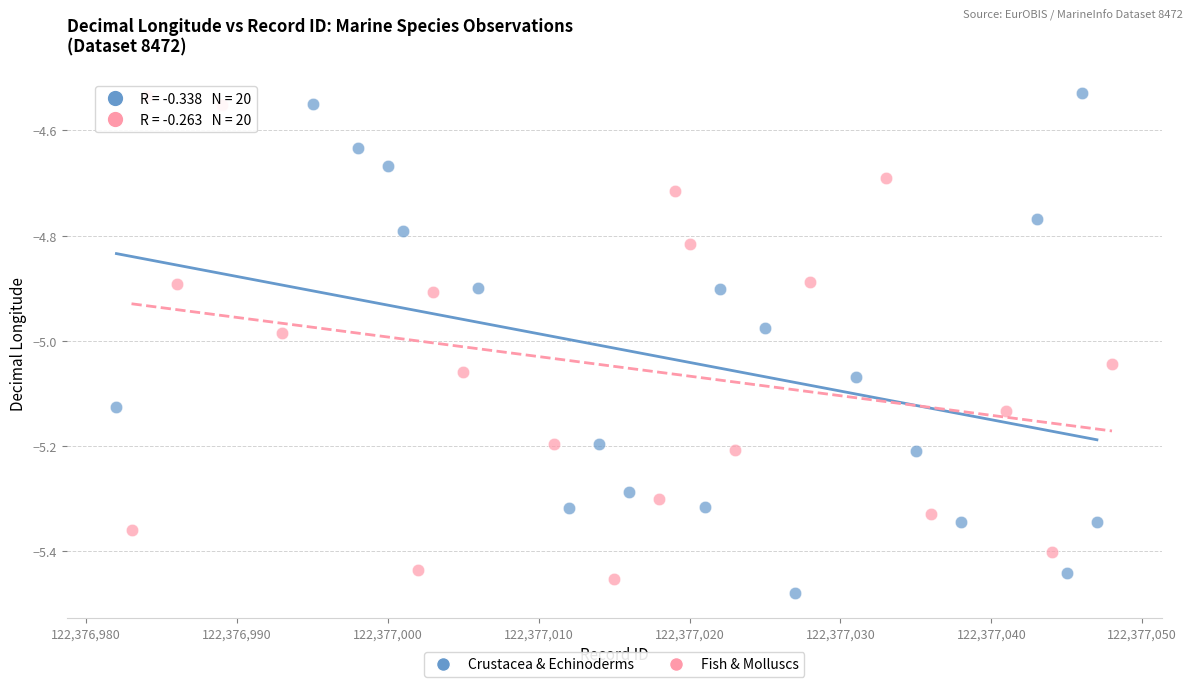

Which series has the largest Y range (max minus min)?

Crustacea & Echinoderms